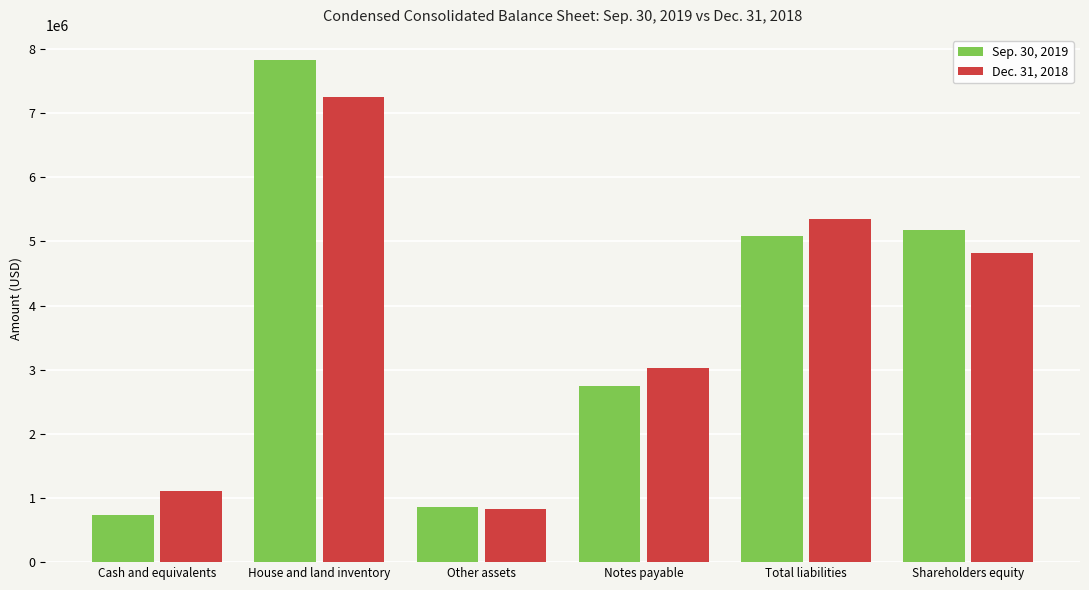

Reading left to right, what are all the values shown in this chart?

Sep. 30, 2019: Cash and equivalents=736986	House and land inventory=7830059	Other assets=864846	Notes payable=2744181	Total liabilities=5082921	Shareholders equity=5181592
Dec. 31, 2018: Cash and equivalents=1110088	House and land inventory=7253353	Other assets=830359	Notes payable=3028066	Total liabilities=5355194	Shareholders equity=4817782